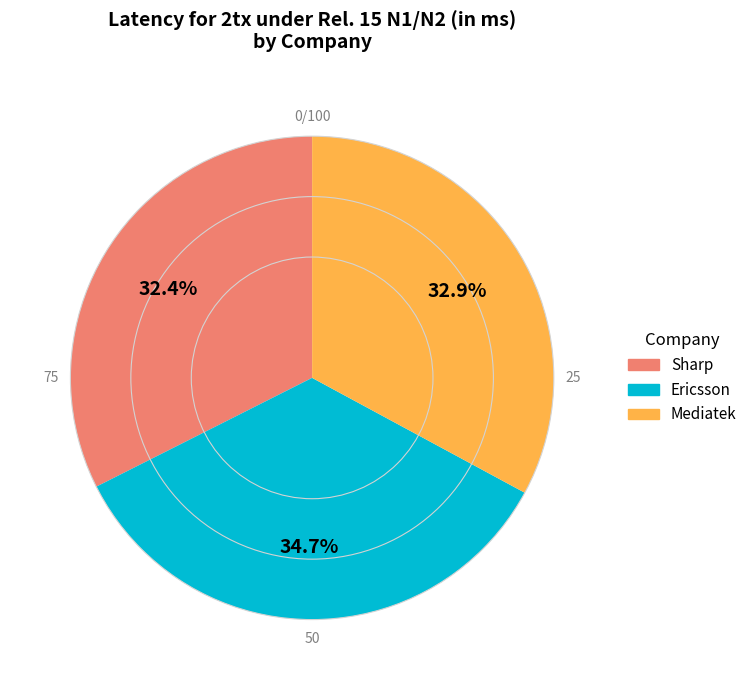

True or false: Sharp accounts for 45% of the total.

False